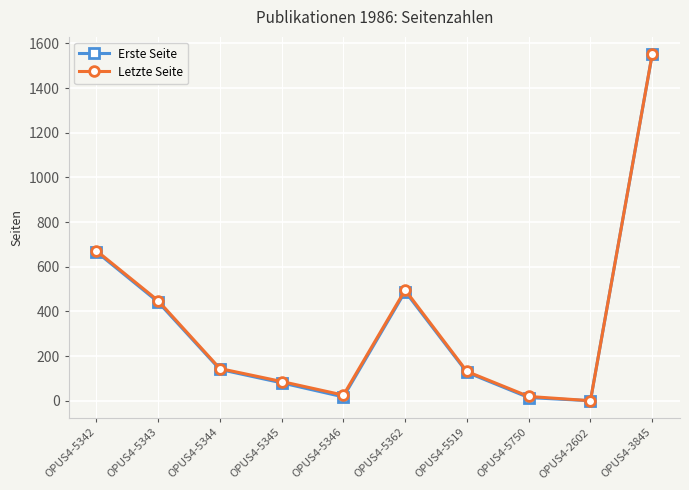

What is the difference between the Erste Seite values at OPUS4-5346 and OPUS4-5750?

3